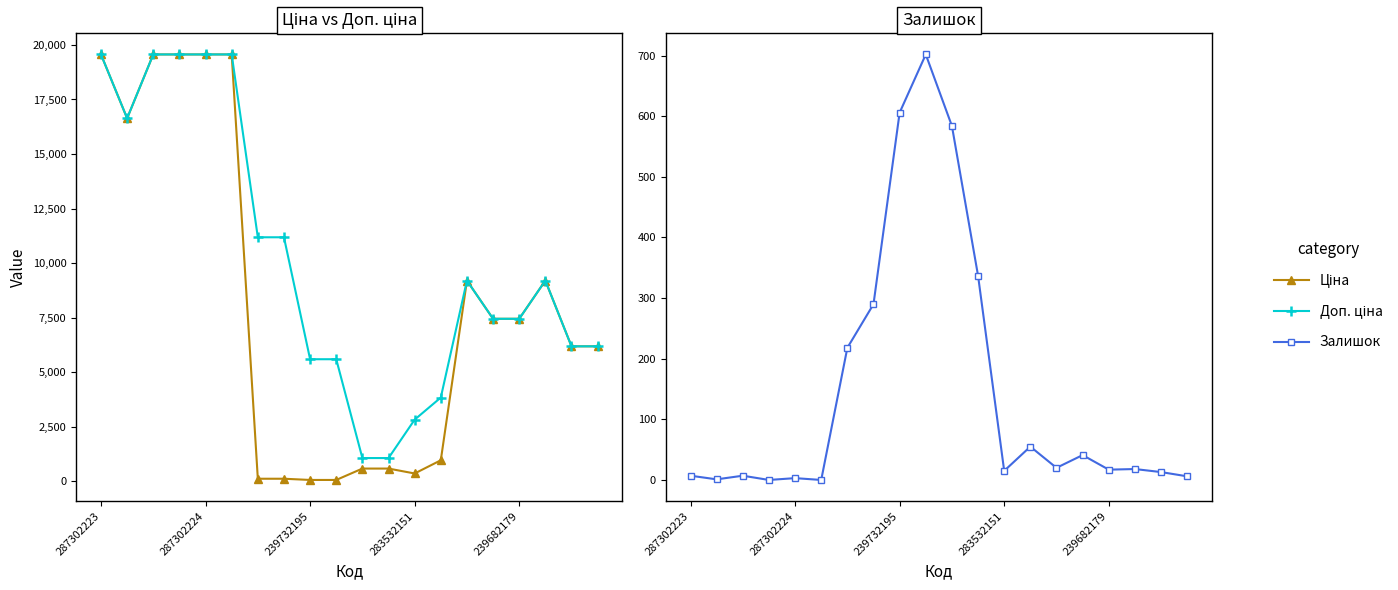

At which label does Залишок reach its peak?

9